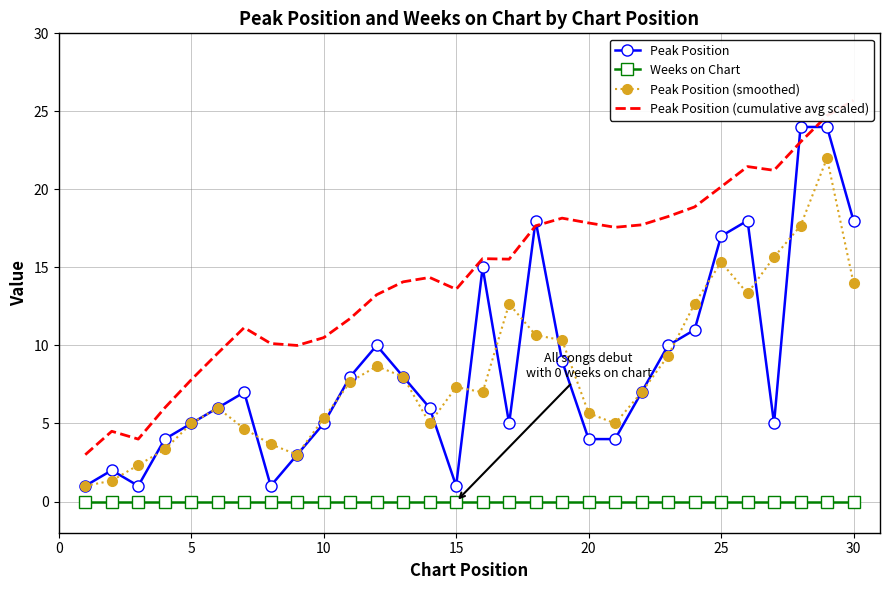

What is the minimum value for Peak Position (smoothed)?

1.0